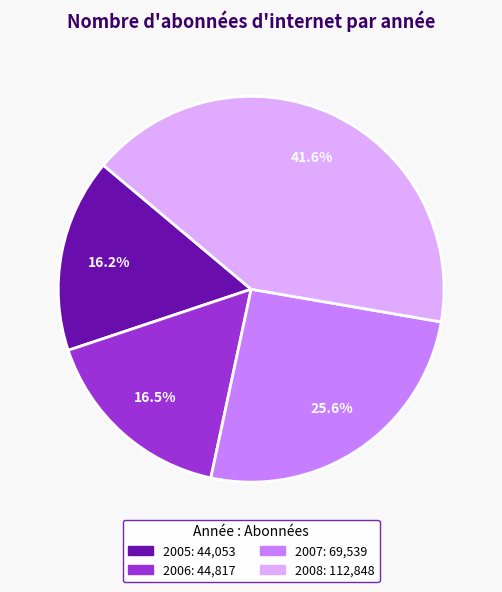

Which category has the biggest portion of the pie?

2008